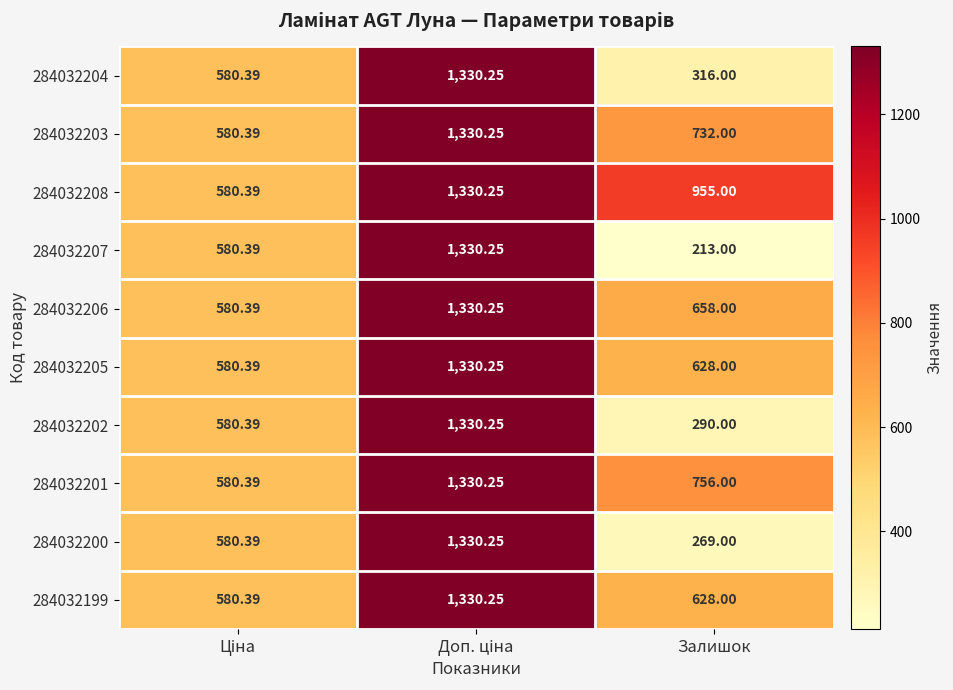

Which category has the lowest value across all series?

Залишок